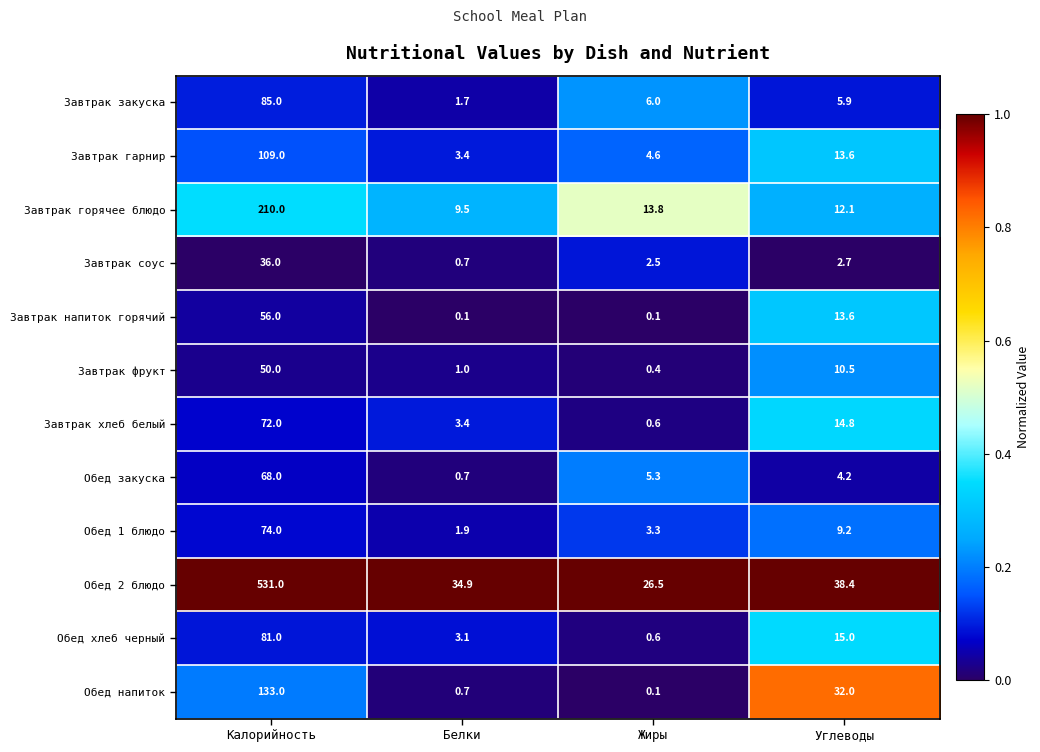

Rank the series by their maximum value, from highest to lowest.

Обед 2 блюдо, Завтрак горячее блюдо, Обед напиток, Завтрак гарнир, Завтрак закуска, Обед хлеб черный, Обед 1 блюдо, Завтрак хлеб белый, Обед закуска, Завтрак напиток горячий, Завтрак фрукт, Завтрак соус